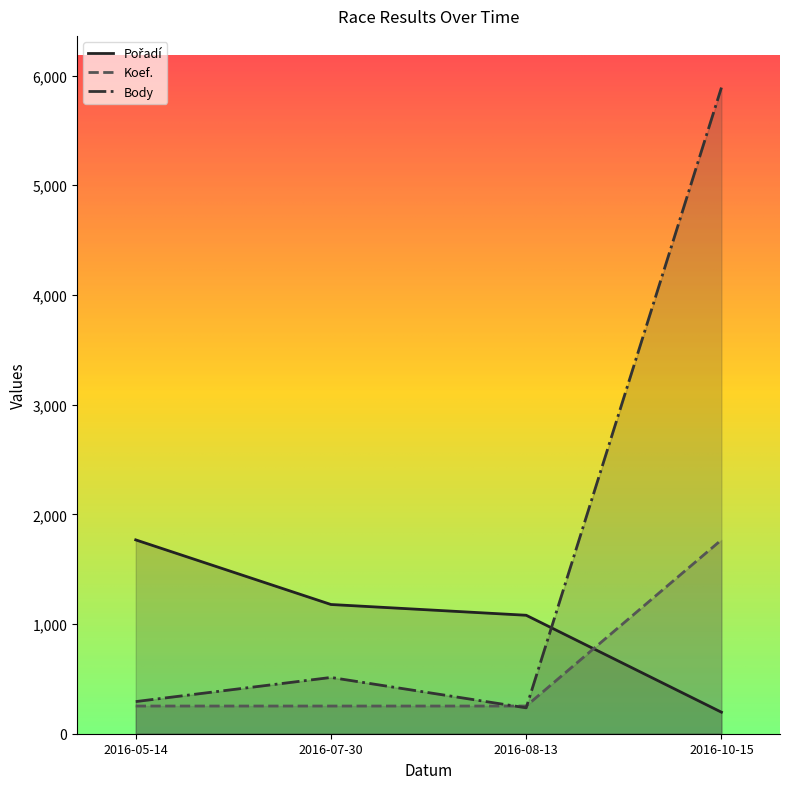

True or false: Body and Koef. intersect in this chart.

True